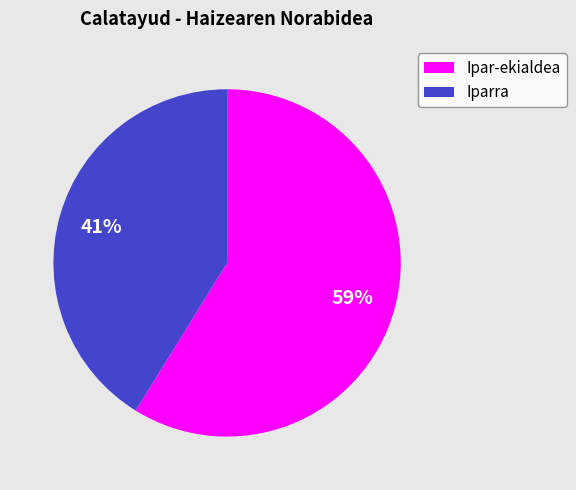

To the nearest percent, what portion does Iparra represent?

41%